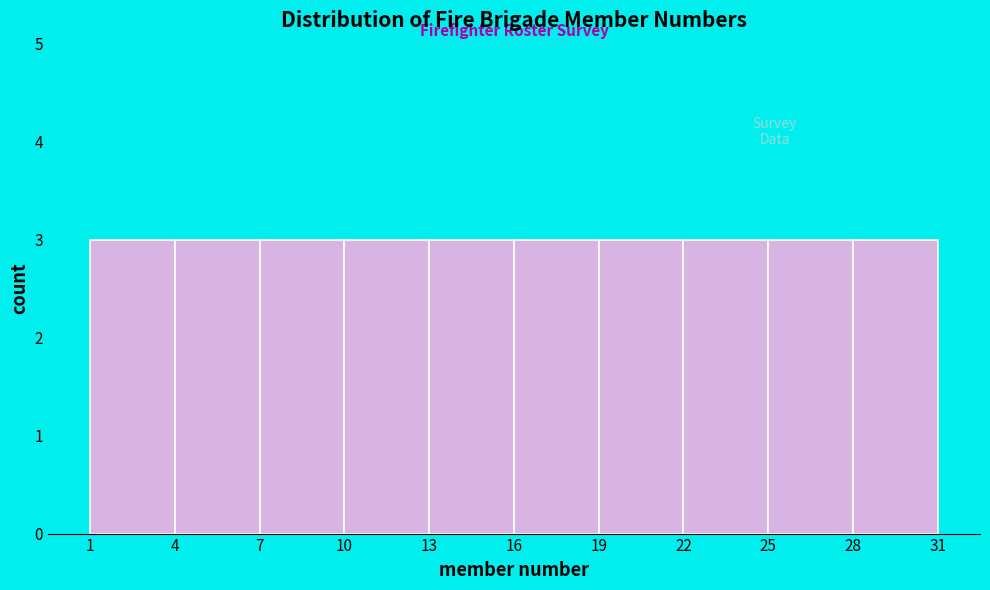

Reading left to right, transcribe this chart: for each bar, give the range it covers on the x-axis and its height. The values are not printed on the chart, so give them approximately, as read against the axis.

1 to 4: 3
4 to 7: 3
7 to 10: 3
10 to 13: 3
13 to 16: 3
16 to 19: 3
19 to 22: 3
22 to 25: 3
25 to 28: 3
28 to 31: 3